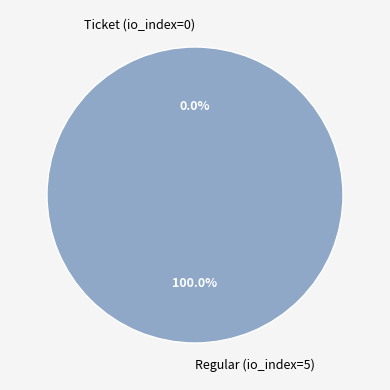

The Ticket (io_index=0) slice represents 1% of the pie. True or false?

False